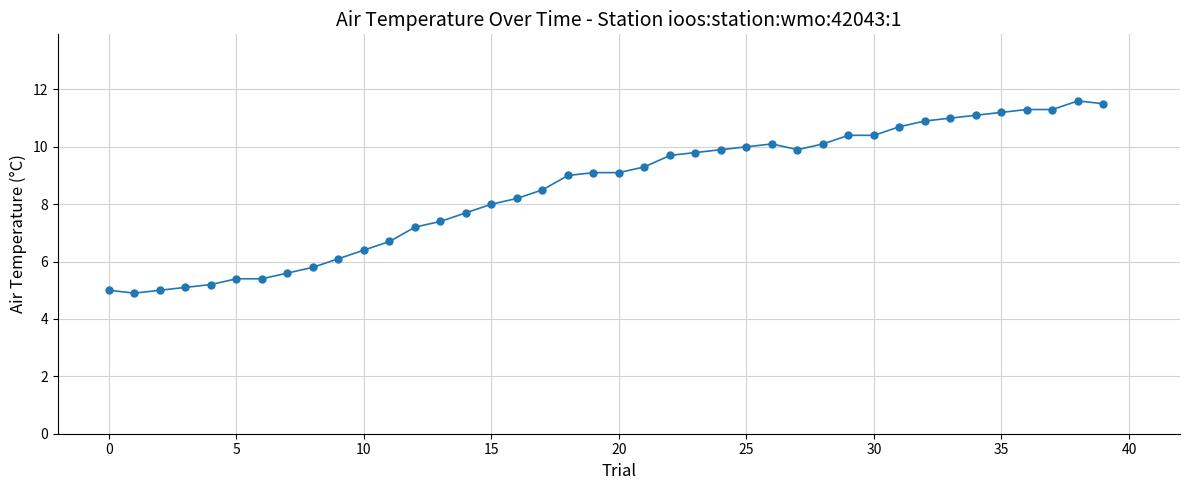

What is the value of the 1st point from the left?

5.0